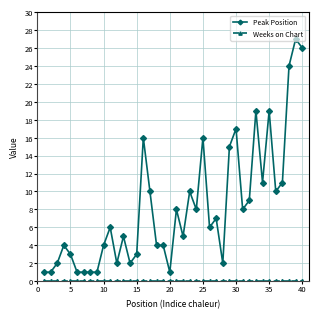

Which series has the largest total across all categories?

Peak Position